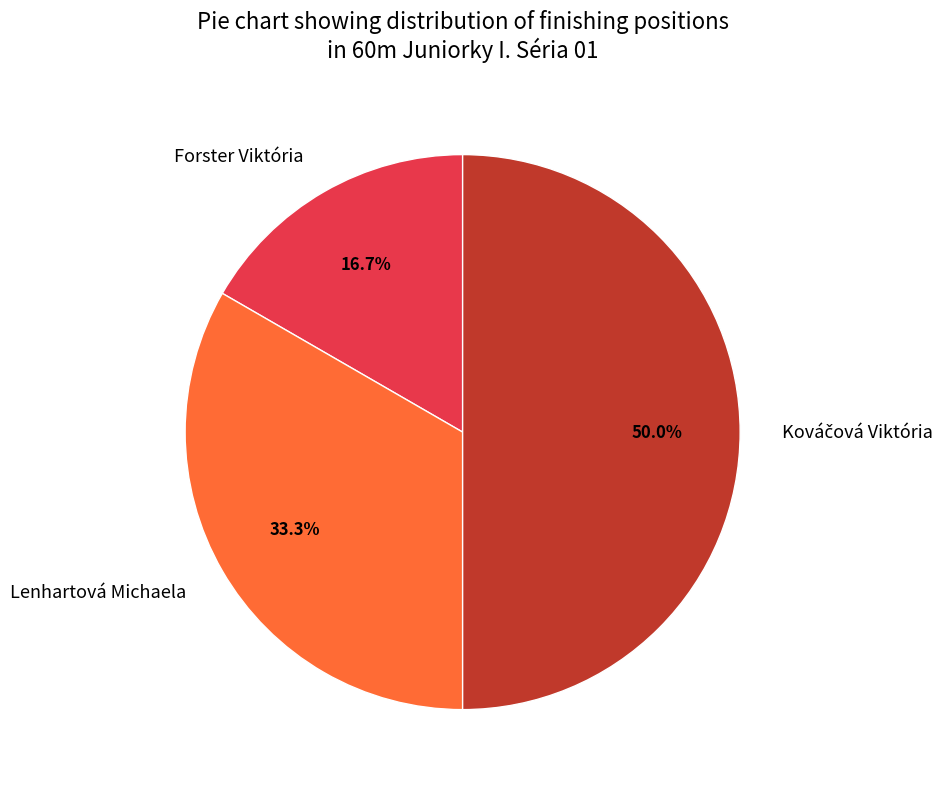

Is it true that Lenhartová Michaela is 44% of the pie?

False